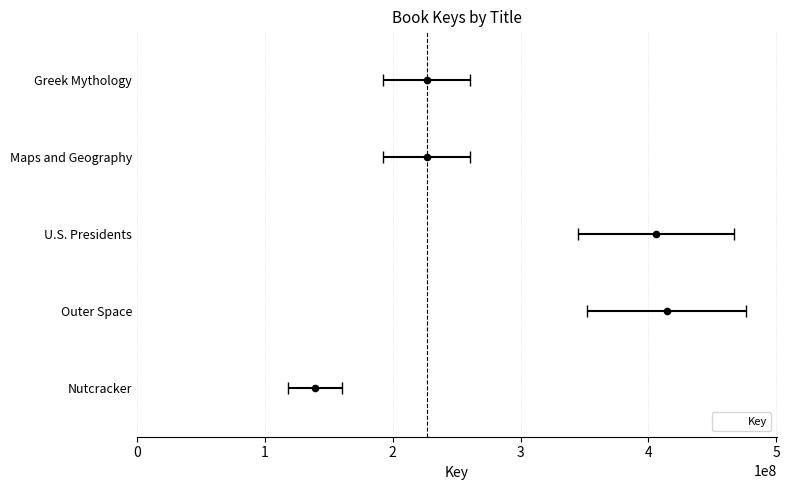

What is the change in value from Outer Space to Greek Mythology?

-187873445